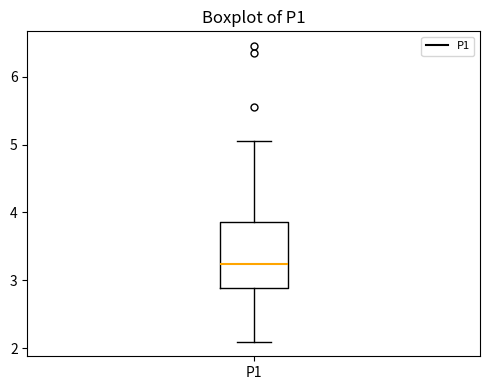

Read this box plot against the y-axis: the position of the median line, the range covered by the box, and the ends of both whiskers. The values are not printed on the chart, so give them approximately, as read against the axis.

median 3.2, box 2.9 to 3.9, whiskers 2.1 to 5.1